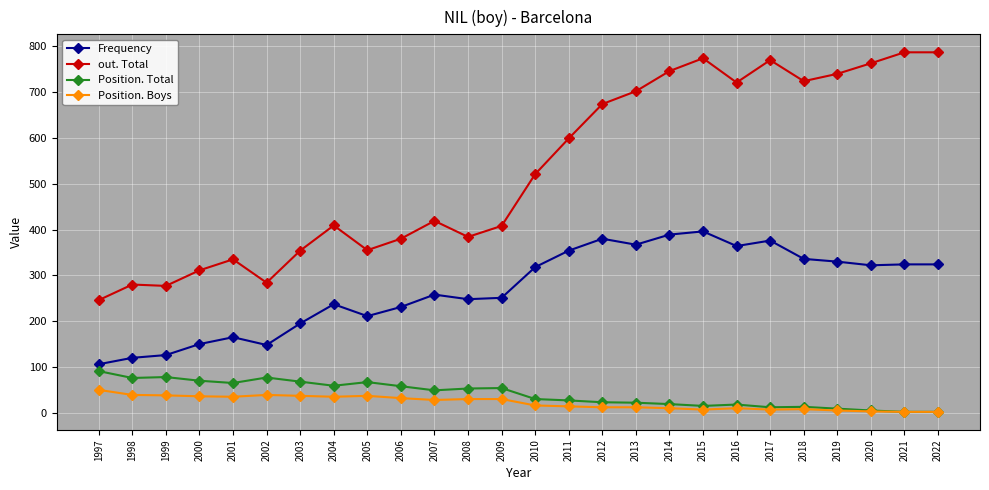

What is the value of the out. Total point at the 13th from the left?

408